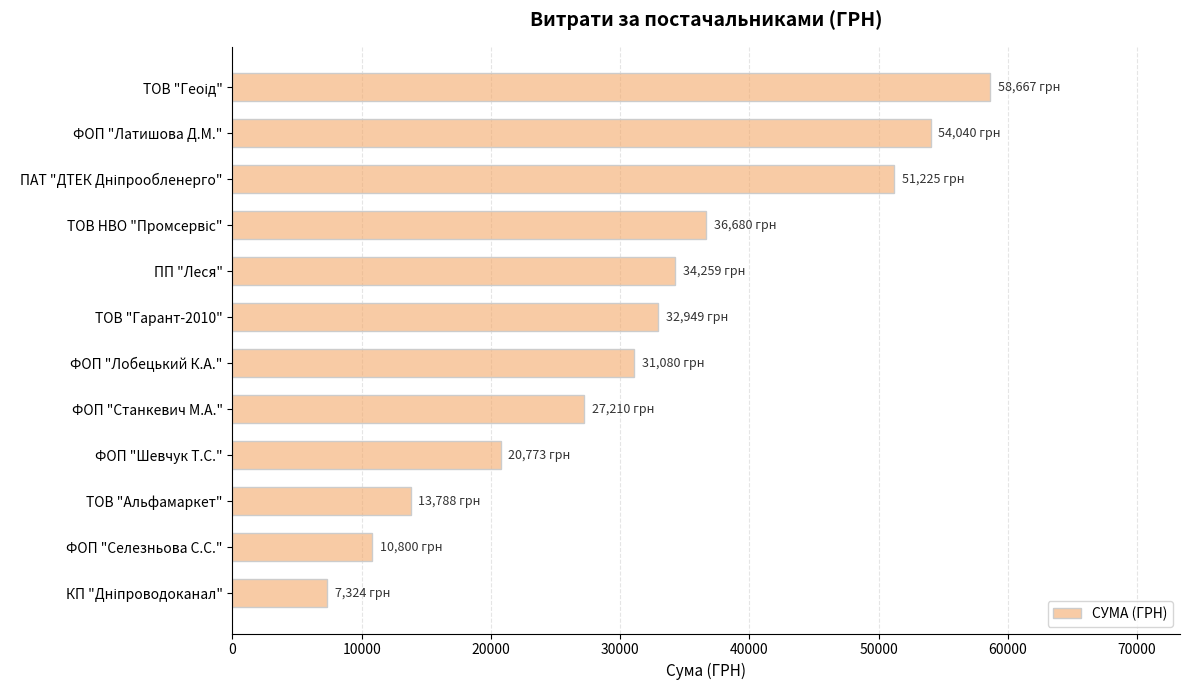

What is the smallest value displayed?

7324.3